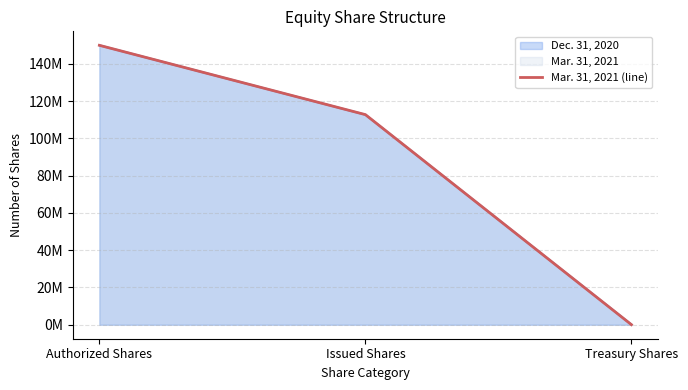

What is the label of the 2nd point from the left?

Issued Shares